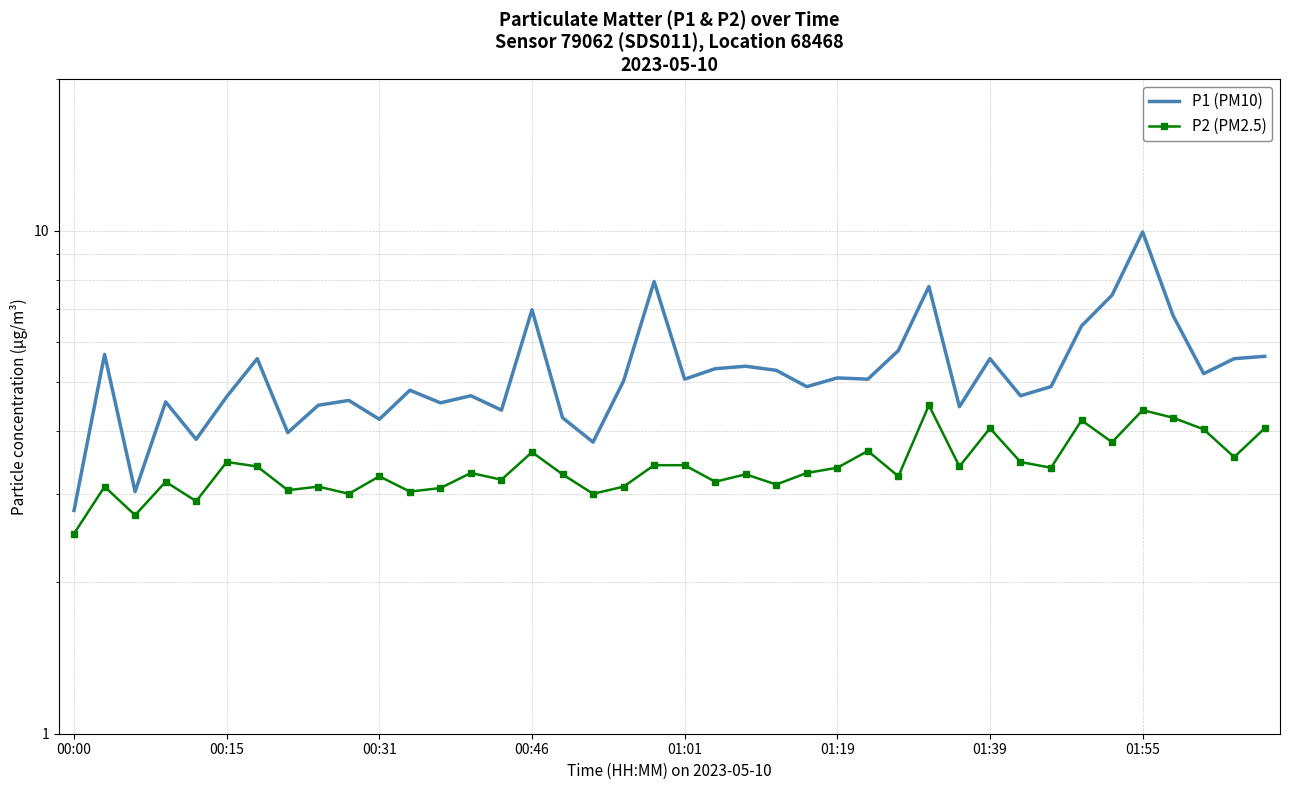

How many interior local peaks does the P1 (PM10) series have?

13